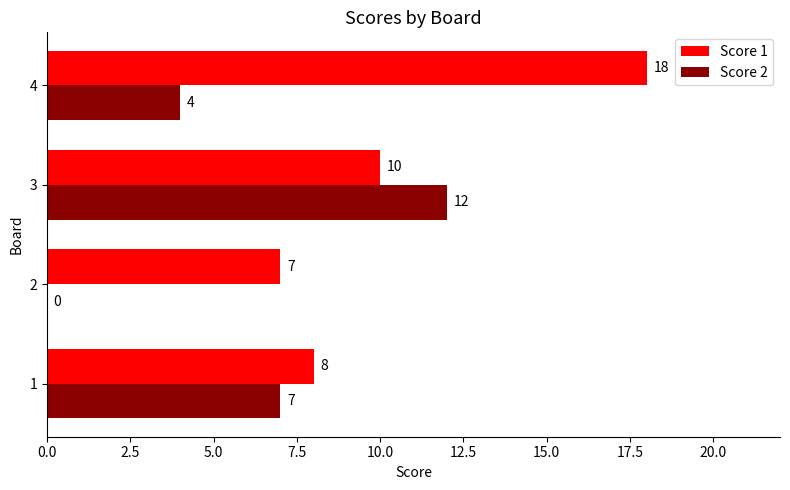

Is the value of Score 1 at 3 greater than the value of Score 2 at 2?

Yes